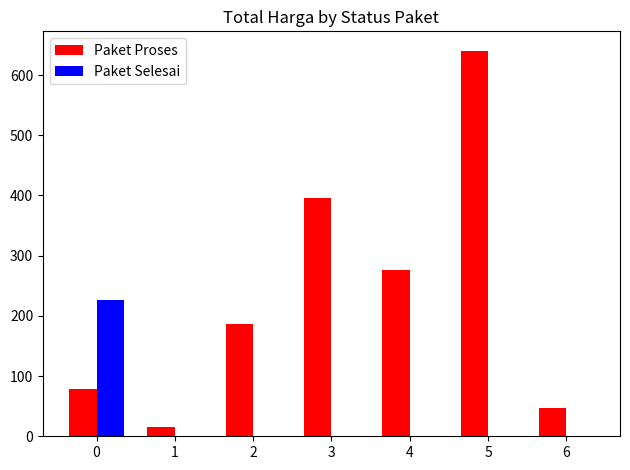

What is the sum of all Paket Selesai values?

227.2